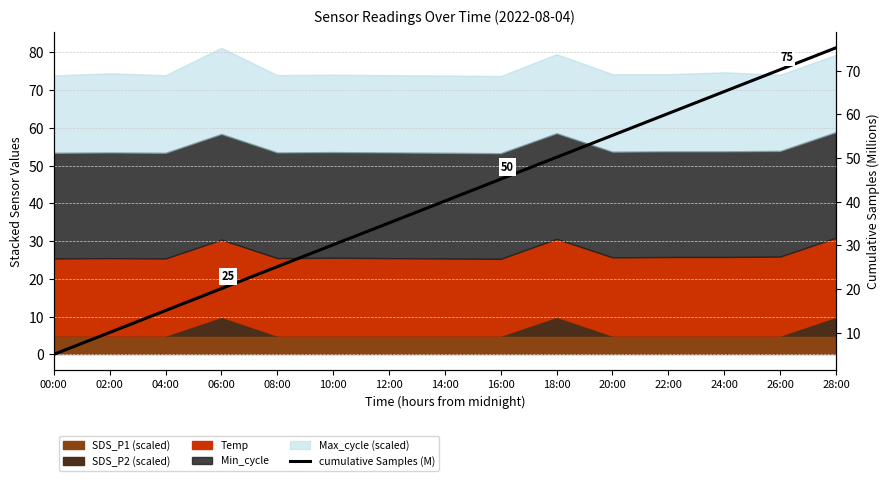

True or false: the data has more than 1 interior local peaks.

False